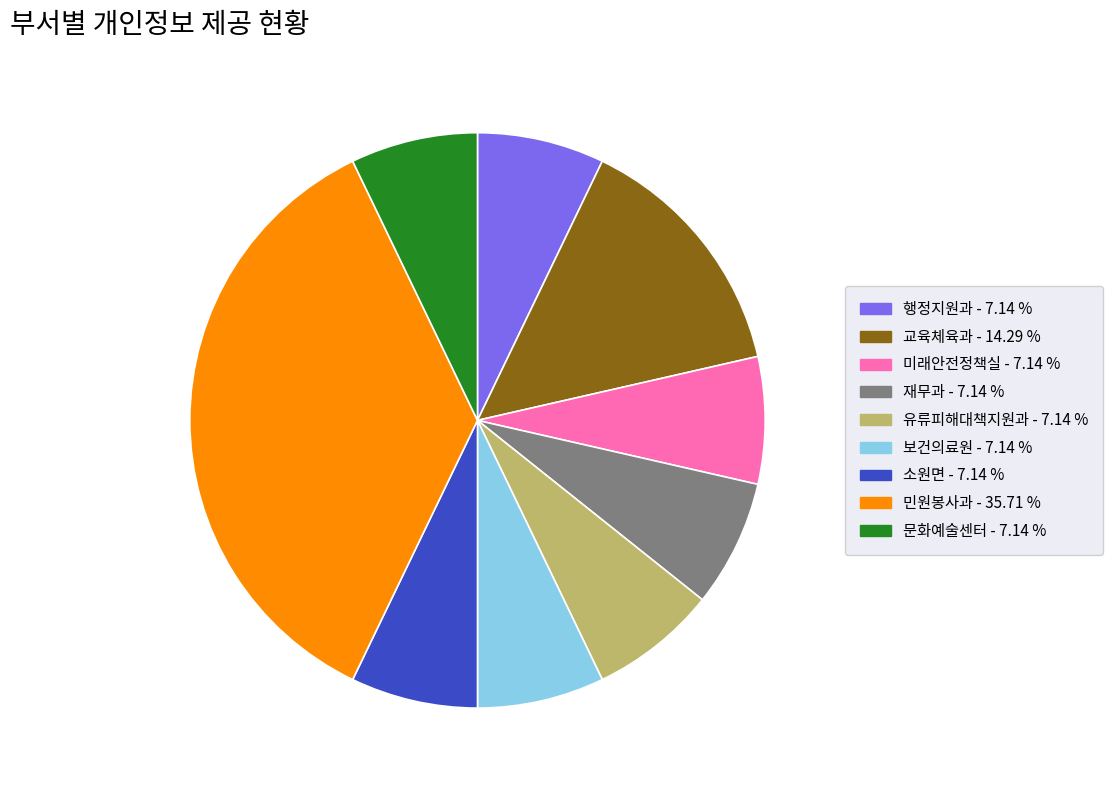

Is it true that 민원봉사과 is 46% of the pie?

False